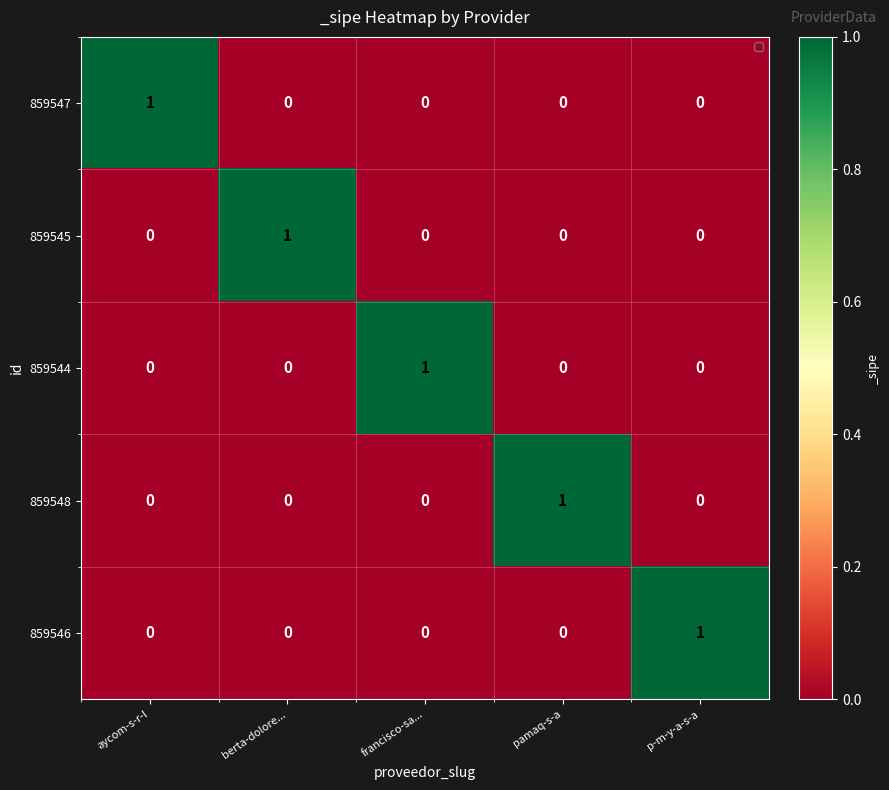

Is it true that 859544 equals 0 at p-m-y-a-s-a?

True